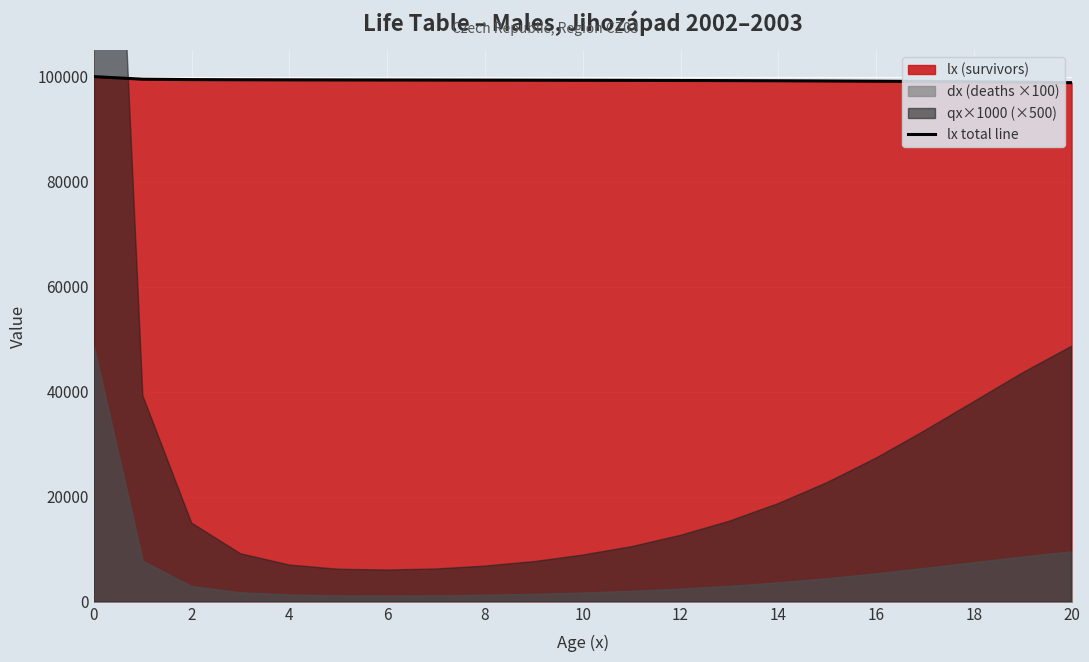

What is the minimum value for lx total line?

98851.3